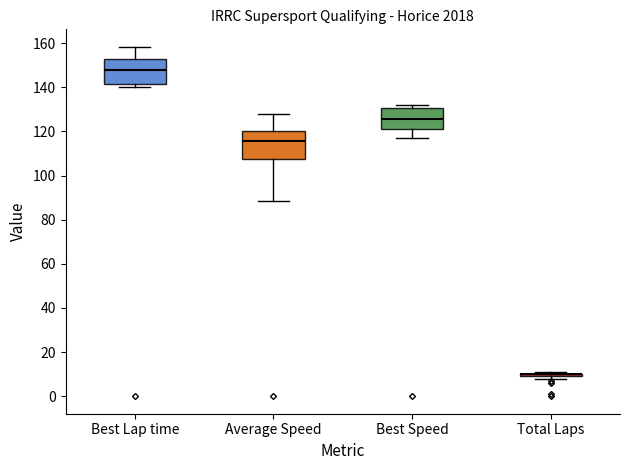

Reading left to right, read every box against the y-axis: the position of its median line, the range the box covers, and the ends of its whiskers. The values are not printed on the chart, so give them approximately, as read against the axis.

Best Lap time: median 148, box 142 to 152, whiskers 140 to 158
Average Speed: median 116, box 108 to 120, whiskers 88 to 128
Best Speed: median 126, box 122 to 130, whiskers 118 to 132
Total Laps: box collapsed to a line at 10, whiskers 8 to 12